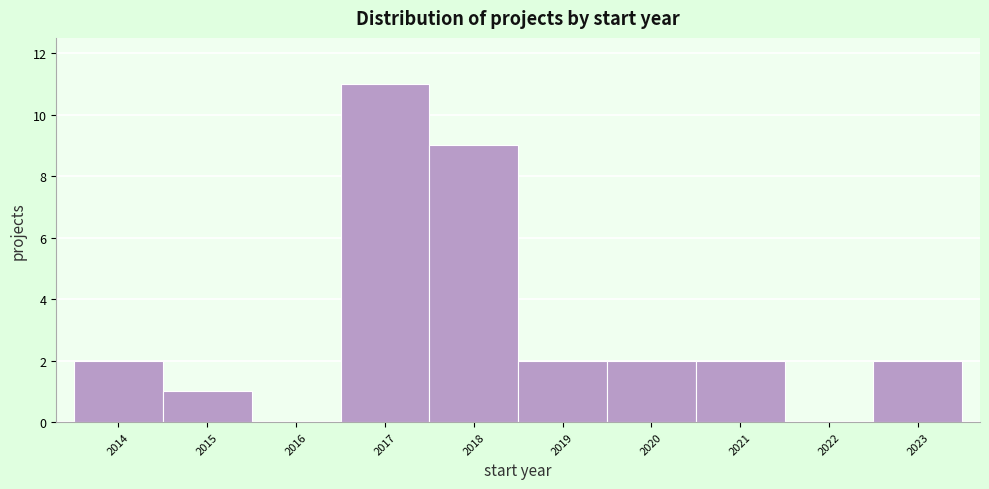

Reading left to right, list every bar in this chart as the range it spans on the x-axis followed by its height. The values are not printed on the chart, so give them approximately, as read against the axis.

2013.5 to 2014.5: 2
2014.5 to 2015.5: 1
2015.5 to 2016.5: 0
2016.5 to 2017.5: 11
2017.5 to 2018.5: 9
2018.5 to 2019.5: 2
2019.5 to 2020.5: 2
2020.5 to 2021.5: 2
2021.5 to 2022.5: 0
2022.5 to 2023.5: 2